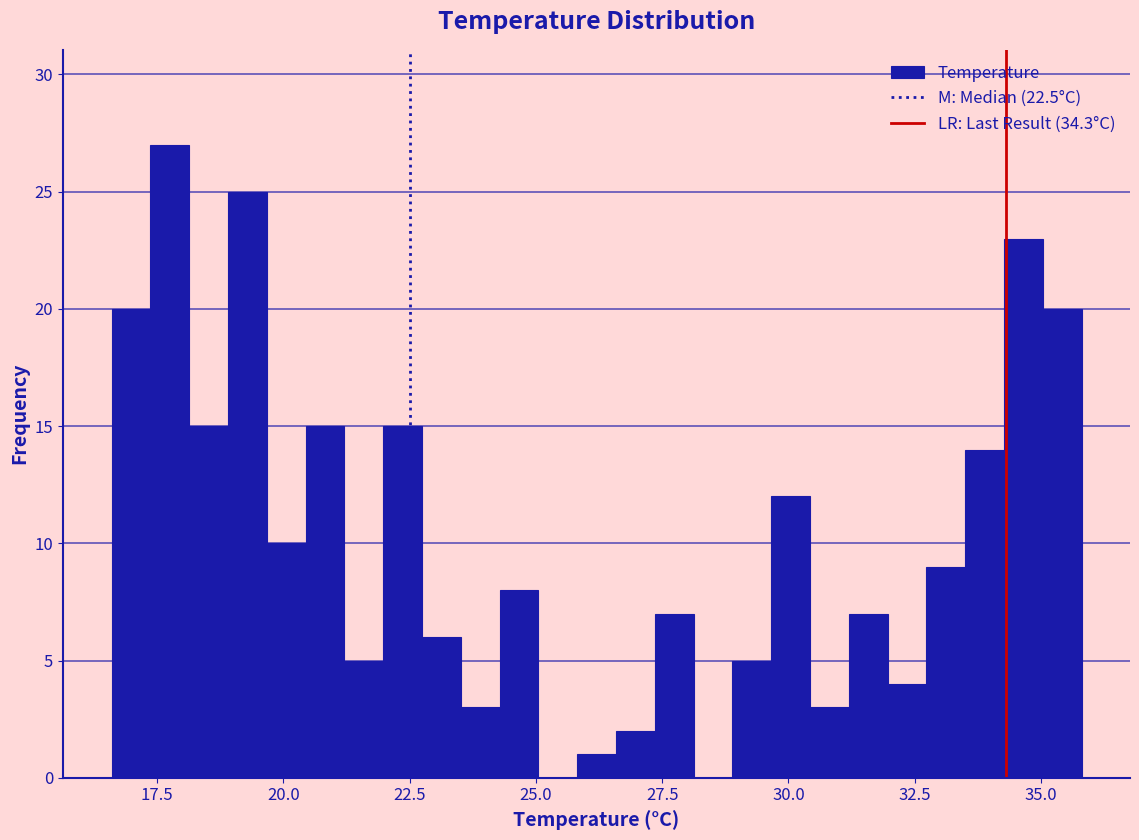

Read against the x-axis, roughly where is the centre of the tallest bar?

18.0